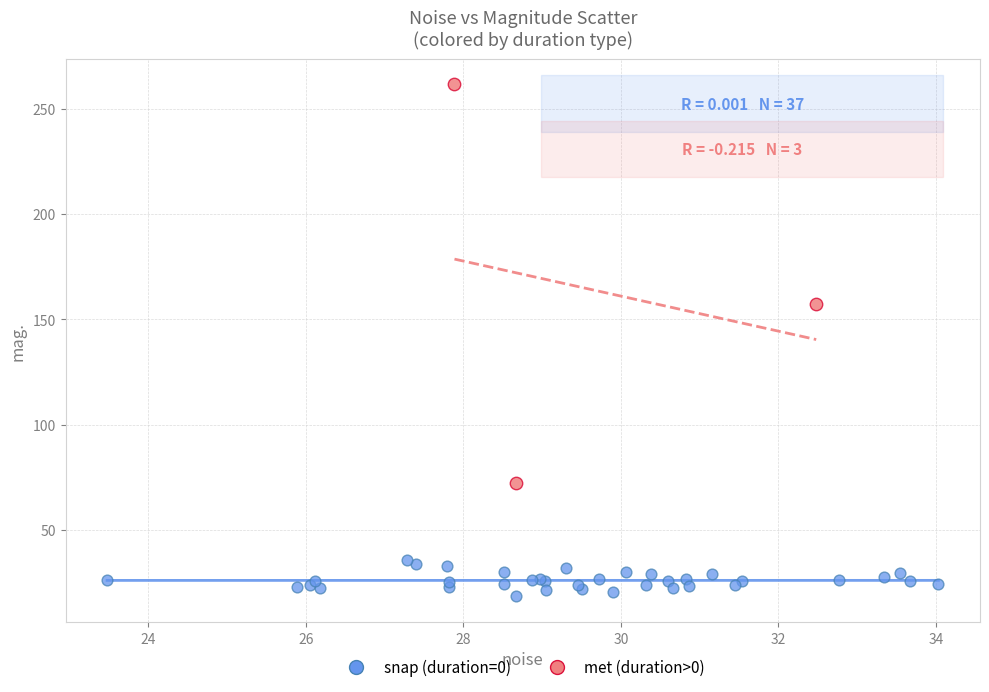

Which series has the largest Y range (max minus min)?

met (duration>0)